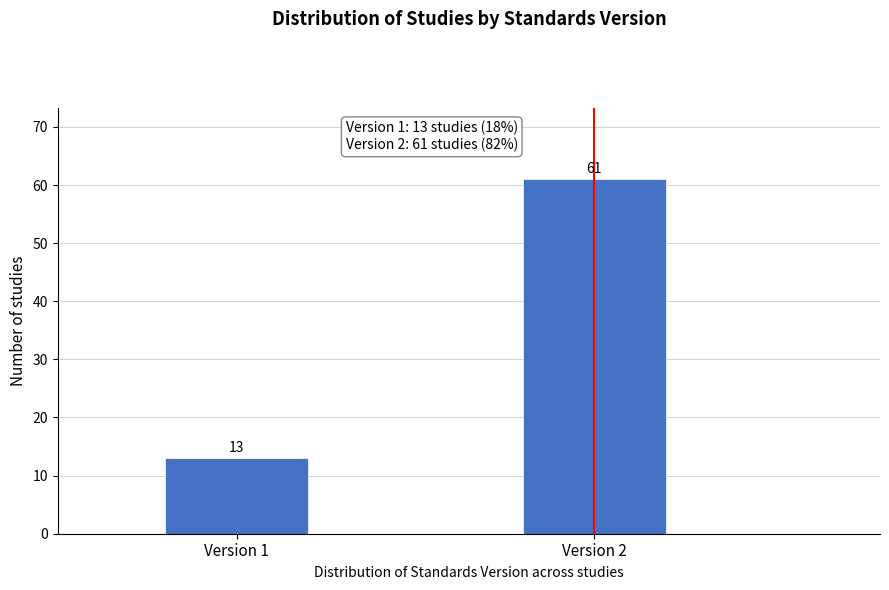

Reading left to right, list all the values displayed in this chart.

Version 1=13	Version 2=61